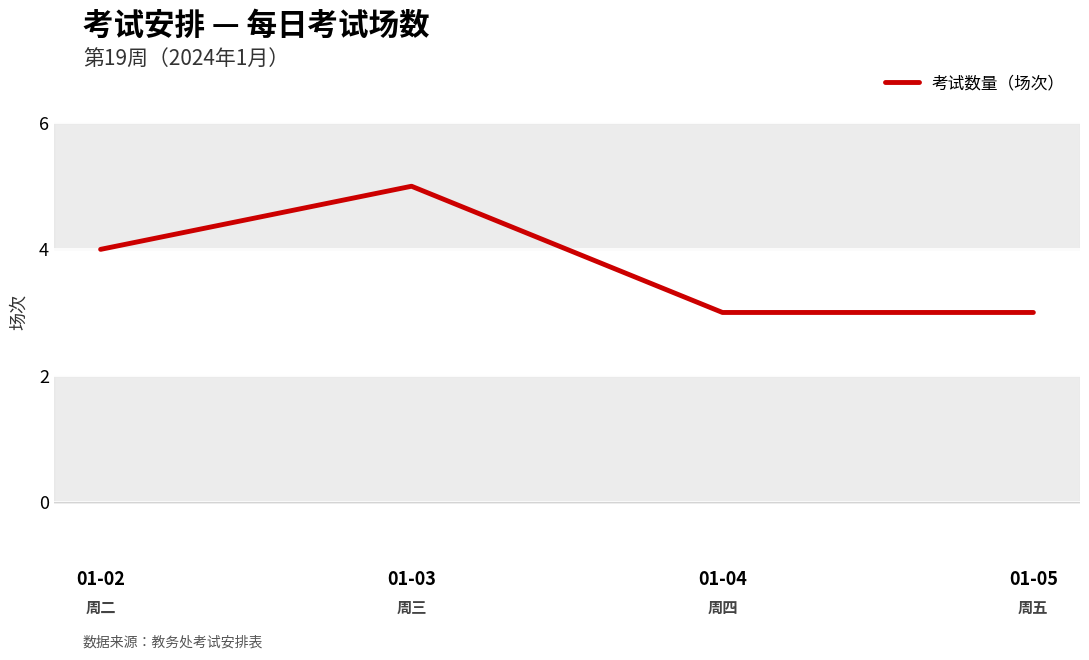

True or false: the data shows 5 at 01-03.

True